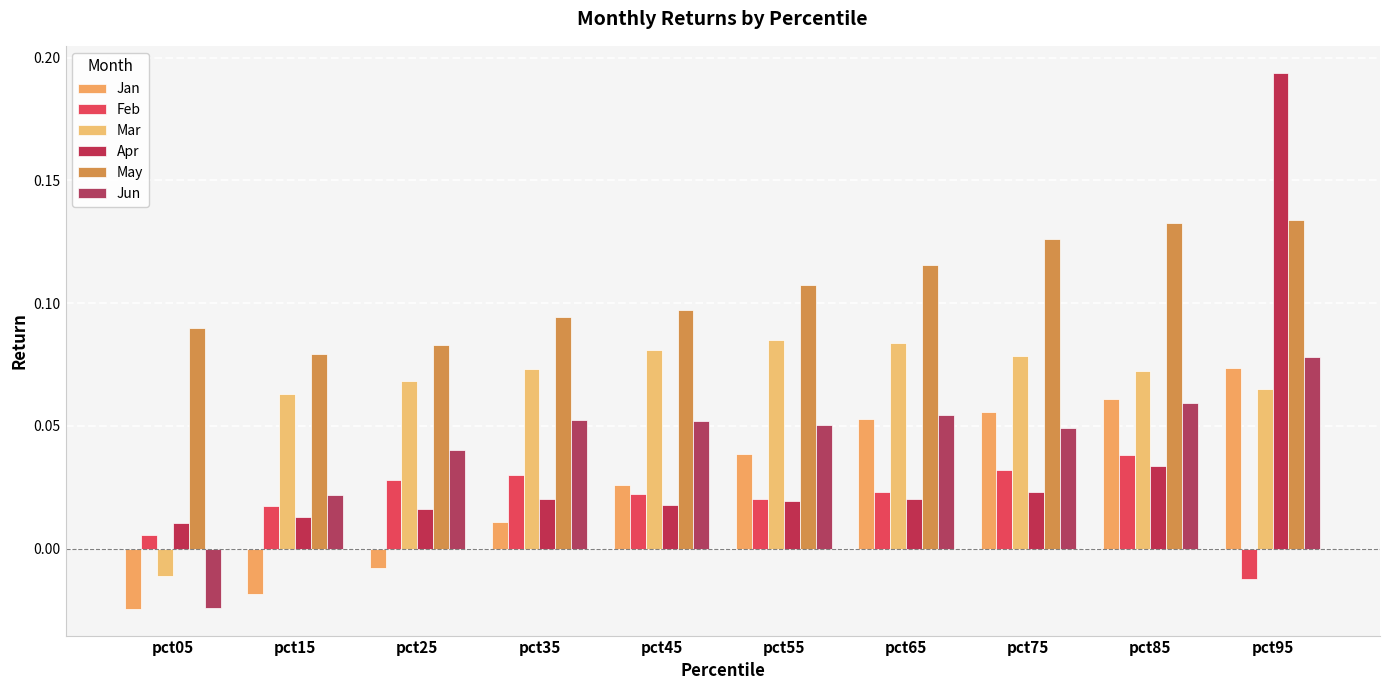

List the labels in order of Mar value, largest first.

pct55, pct65, pct45, pct75, pct35, pct85, pct25, pct95, pct15, pct05